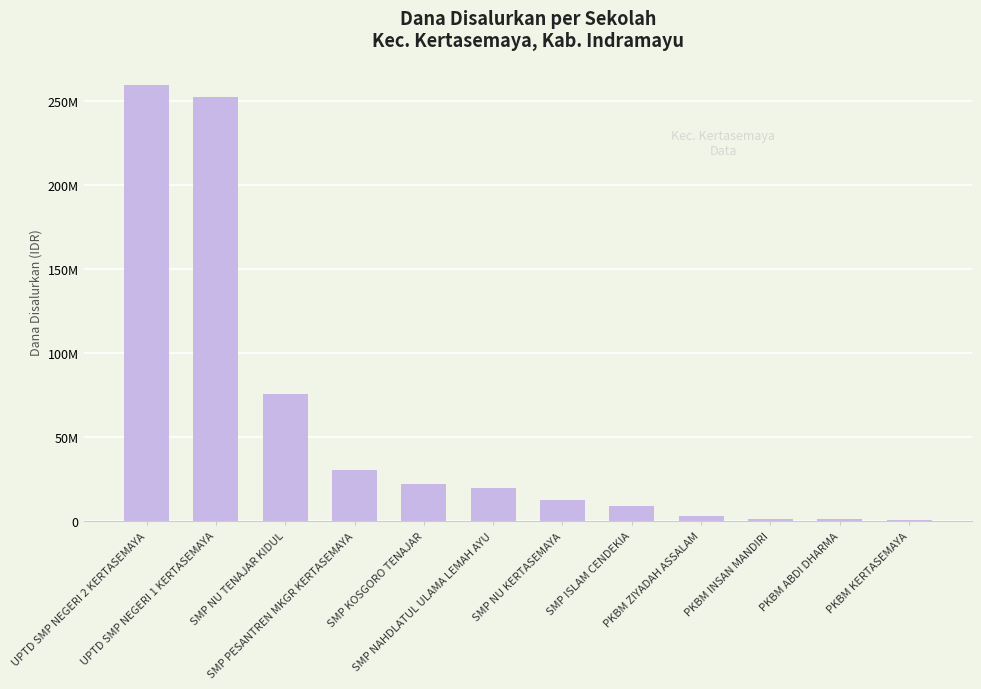

Are the bars horizontal?

No